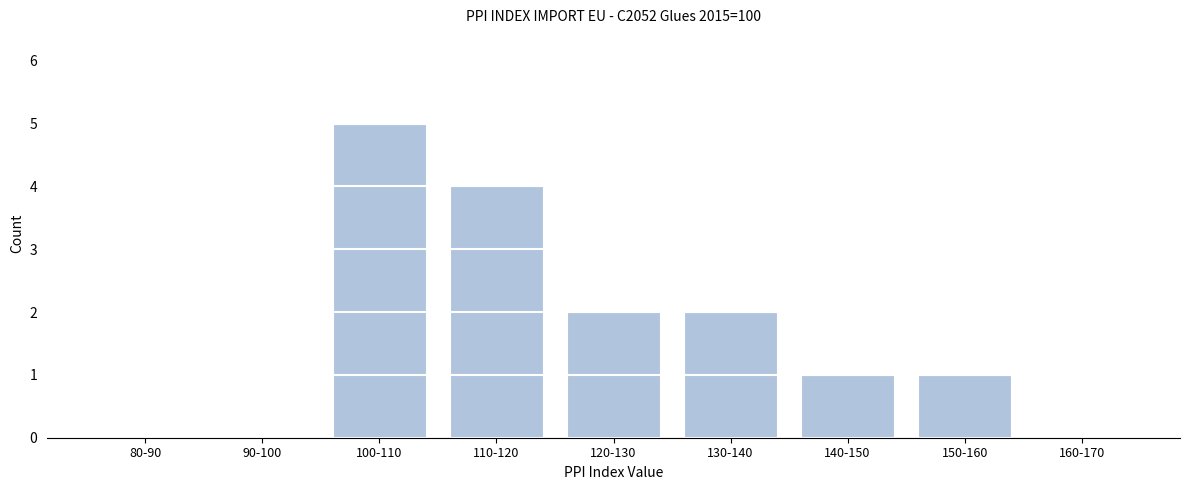

Reading right to left, extract all data points from this chart.

160-170=0	150-160=1	140-150=1	130-140=2	120-130=2	110-120=4	100-110=5	90-100=0	80-90=0